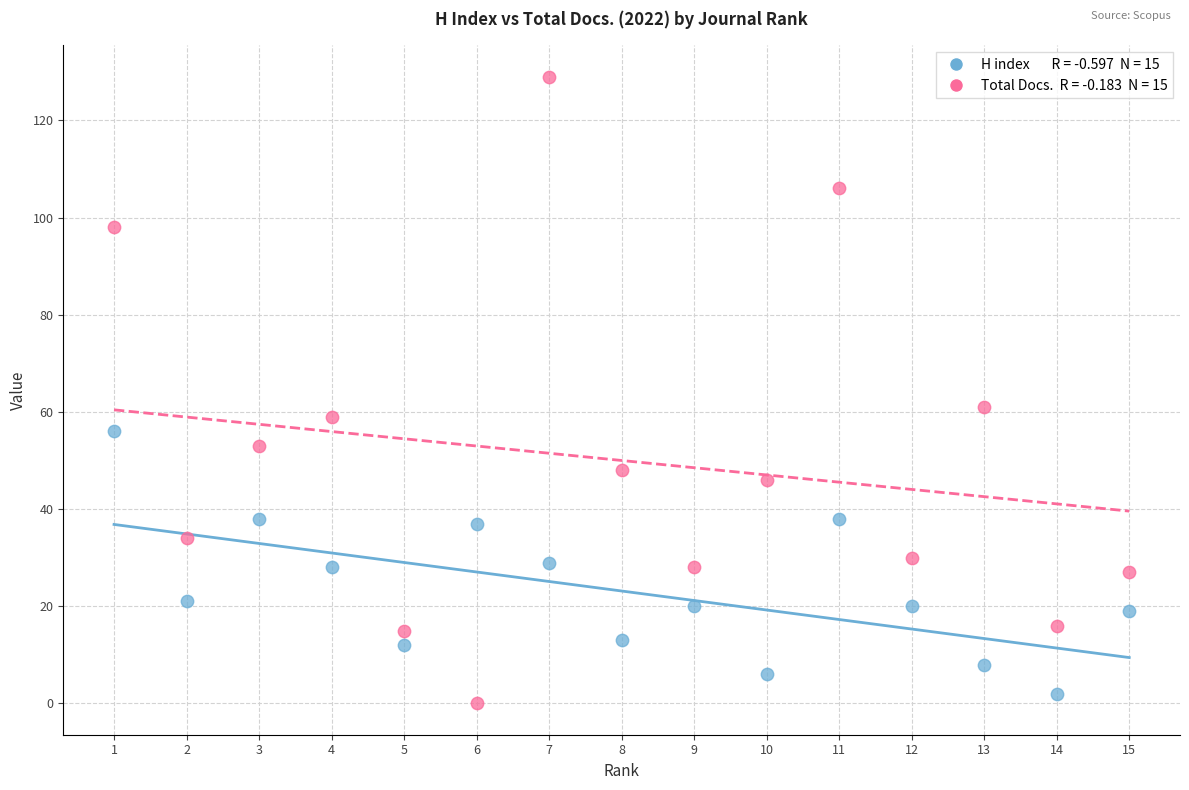

Across all data points, what is the range of Y values (max minus min)?

129